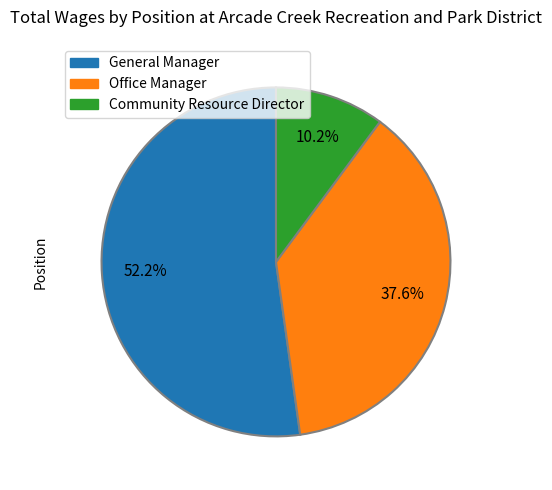

Which slice is the smallest?

Community Resource Director